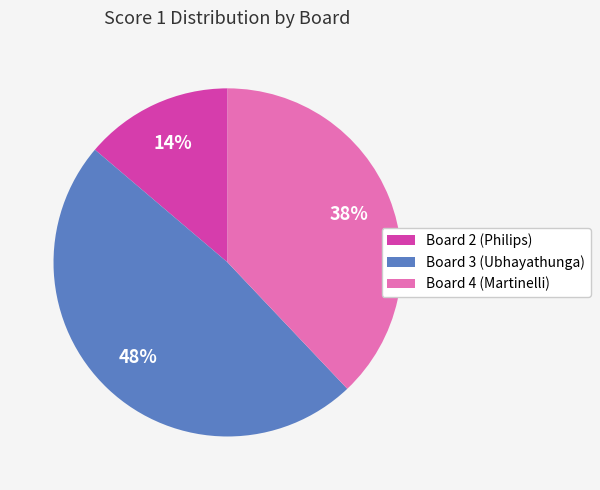

Do Board 2 (Philips) and Board 4 (Martinelli) together represent more than half of the pie?

Yes